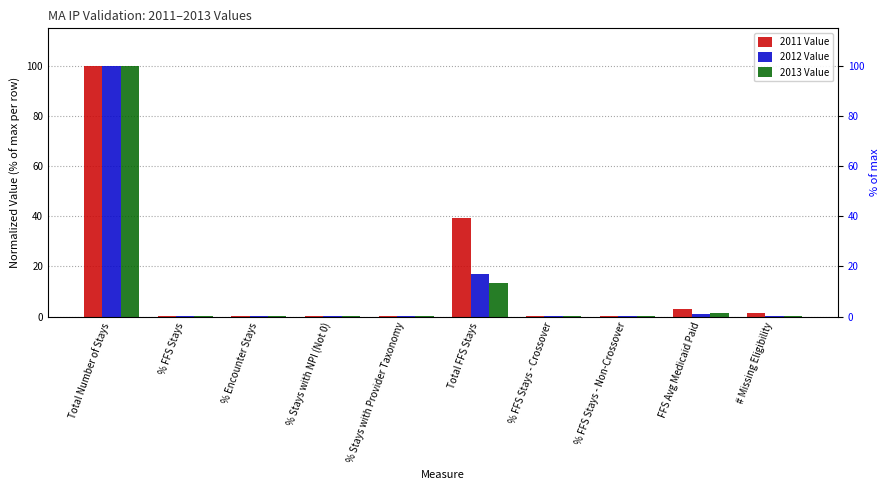

Which series has the widest spread of values?

2013 Value